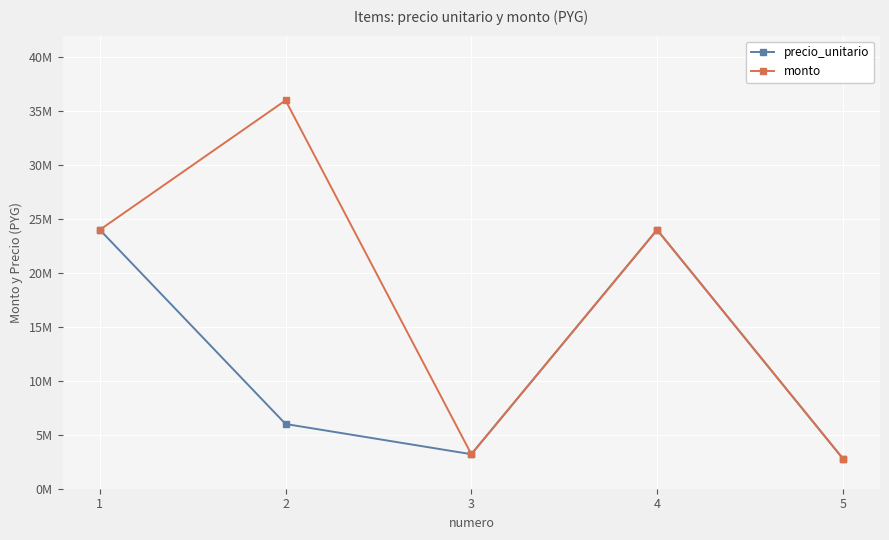

At how many categories does at least one series exceed 17272196?

3